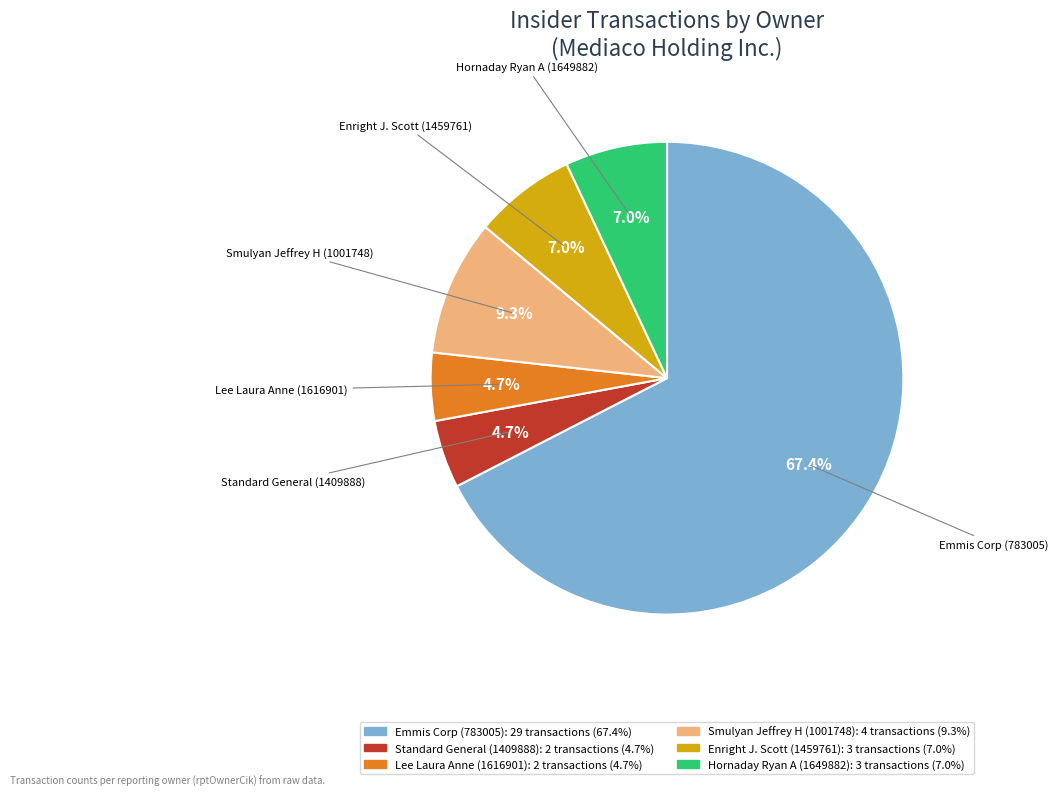

True or false: Lee Laura Anne (1616901) accounts for 5% of the total.

True